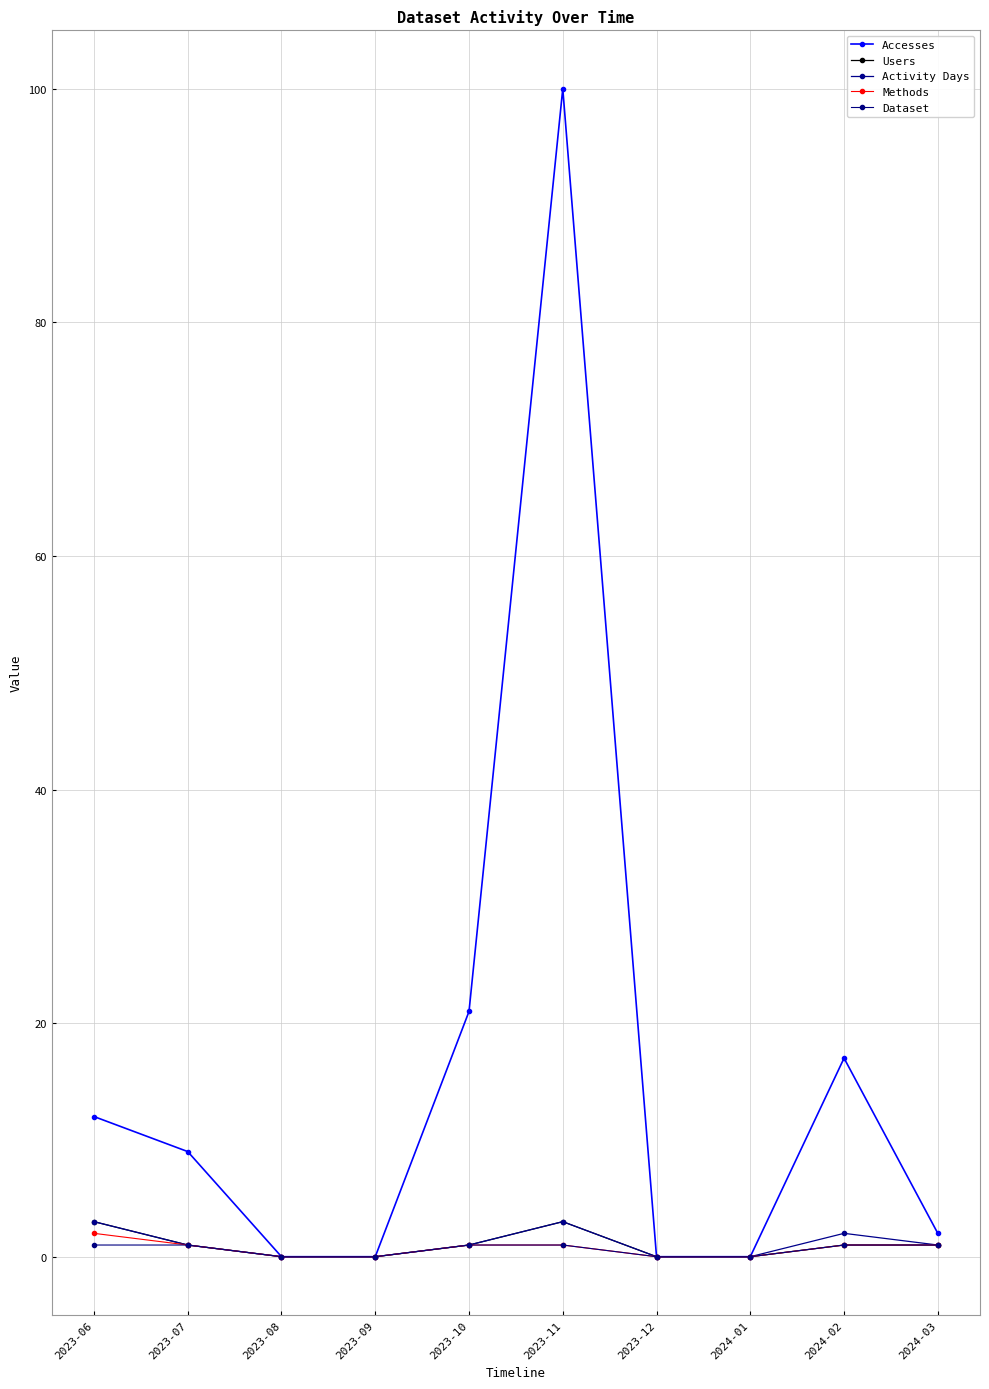

Rank the categories by Activity Days value from lowest to highest.

2023-08, 2023-09, 2023-12, 2024-01, 2023-07, 2023-10, 2024-03, 2024-02, 2023-06, 2023-11